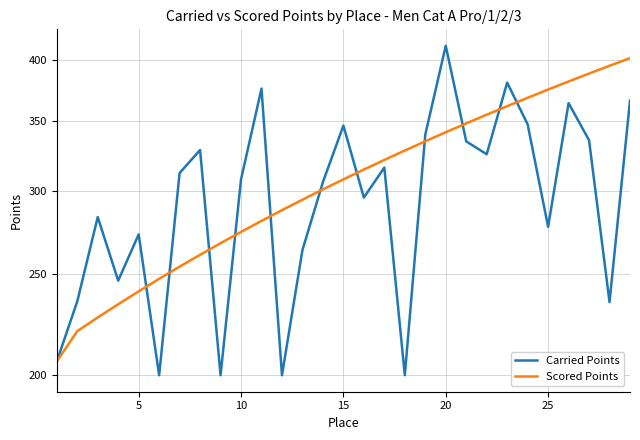

Is it true that Carried Points equals 185.9 at 5?

False